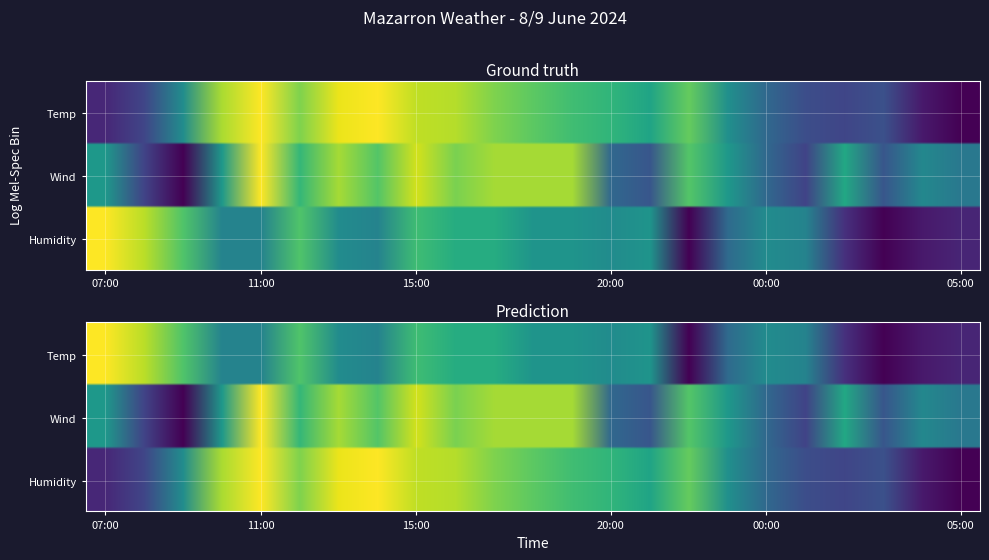

Count the number of data series in this chart.

3